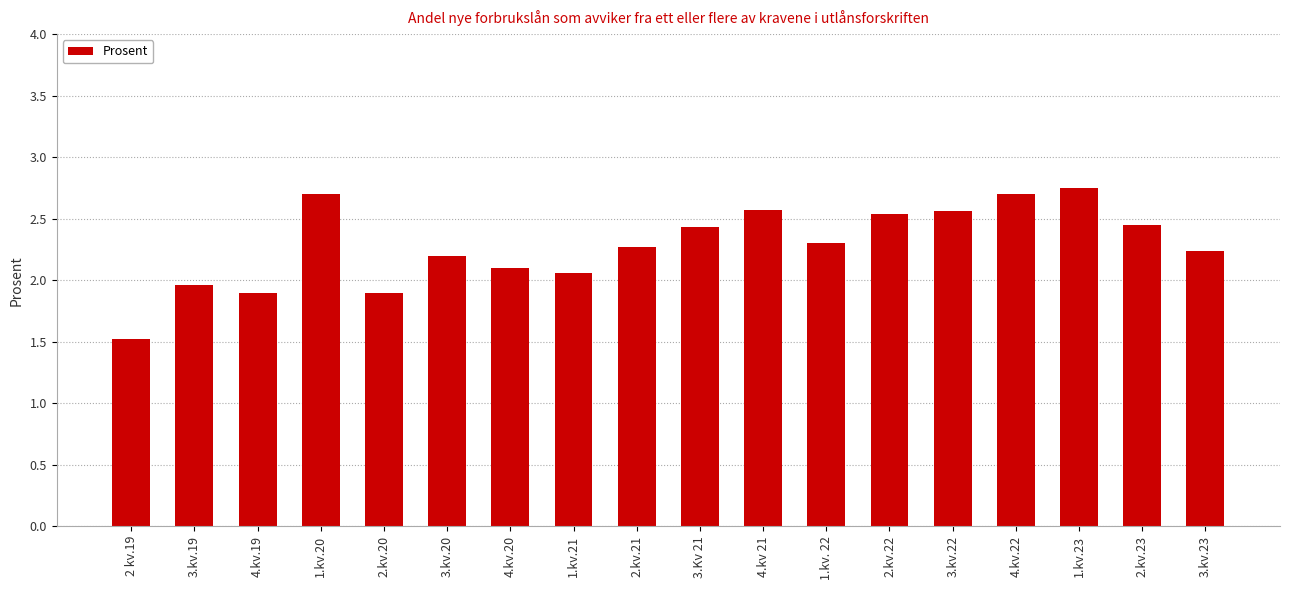

What is the smallest value displayed?

1.5